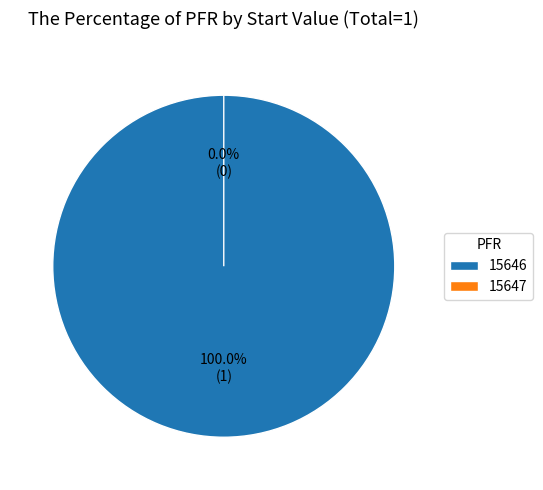

Which slice is the smallest?

15647